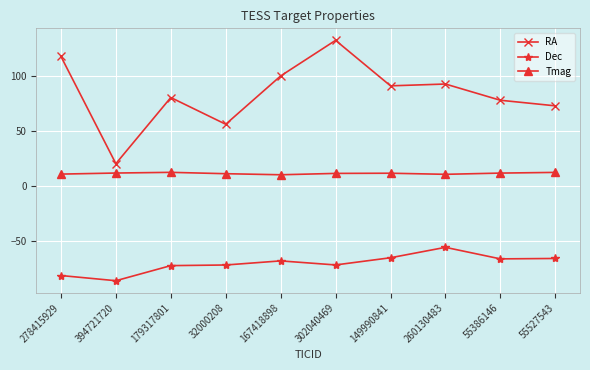

What is the smallest value displayed?

-85.6